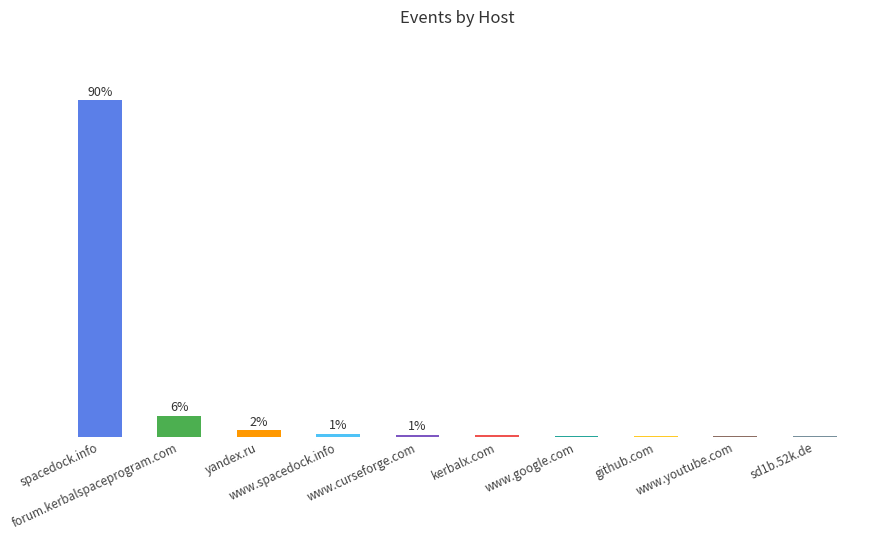

Are the bars grouped side by side (vs. stacked)?

No